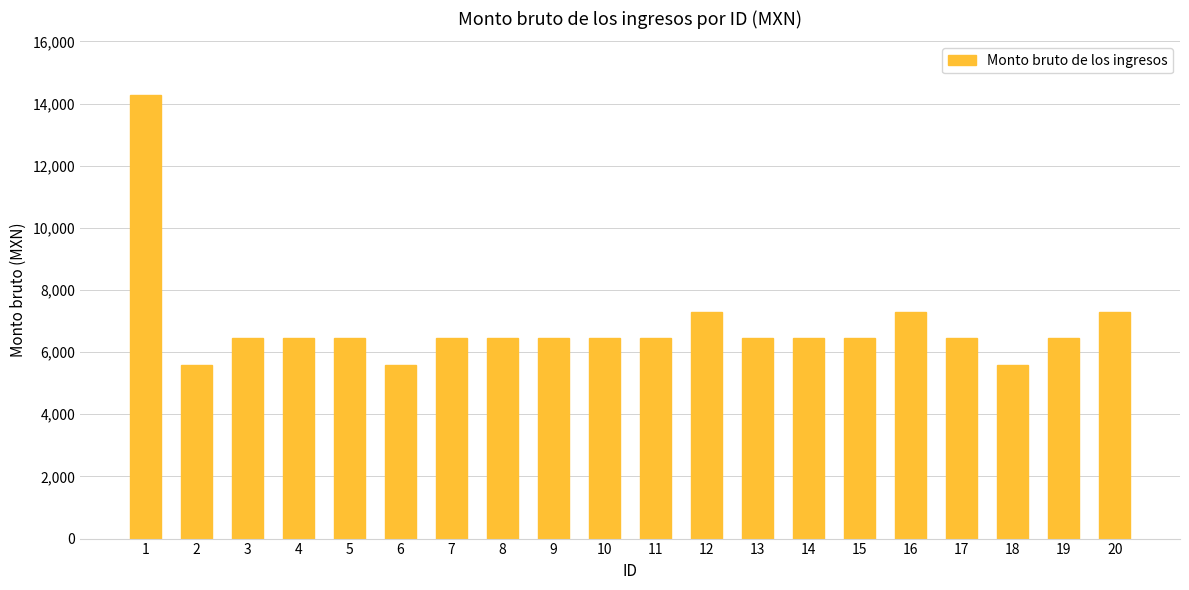

Which label corresponds to the largest value in the chart?

1